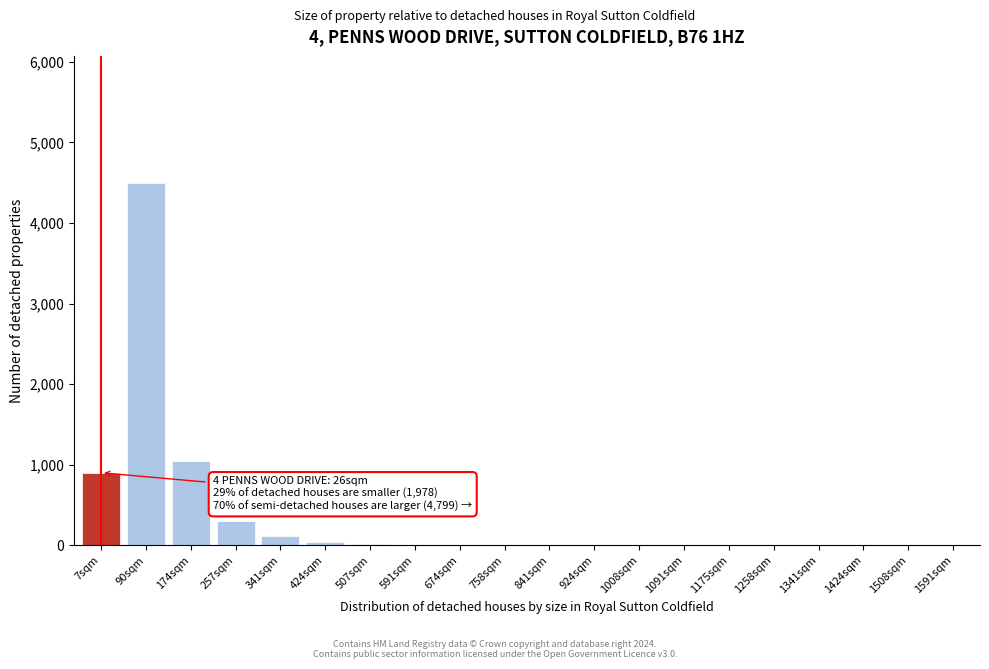

The chart shows a value of 1 at 1008sqm. True or false?

True